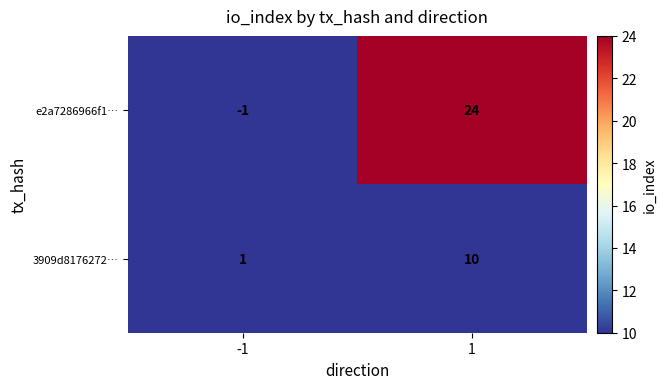

Reading left to right, list all the values displayed in this chart.

e2a7286966f1…: -1=-1	1=24
3909d8176272…: -1=1	1=10